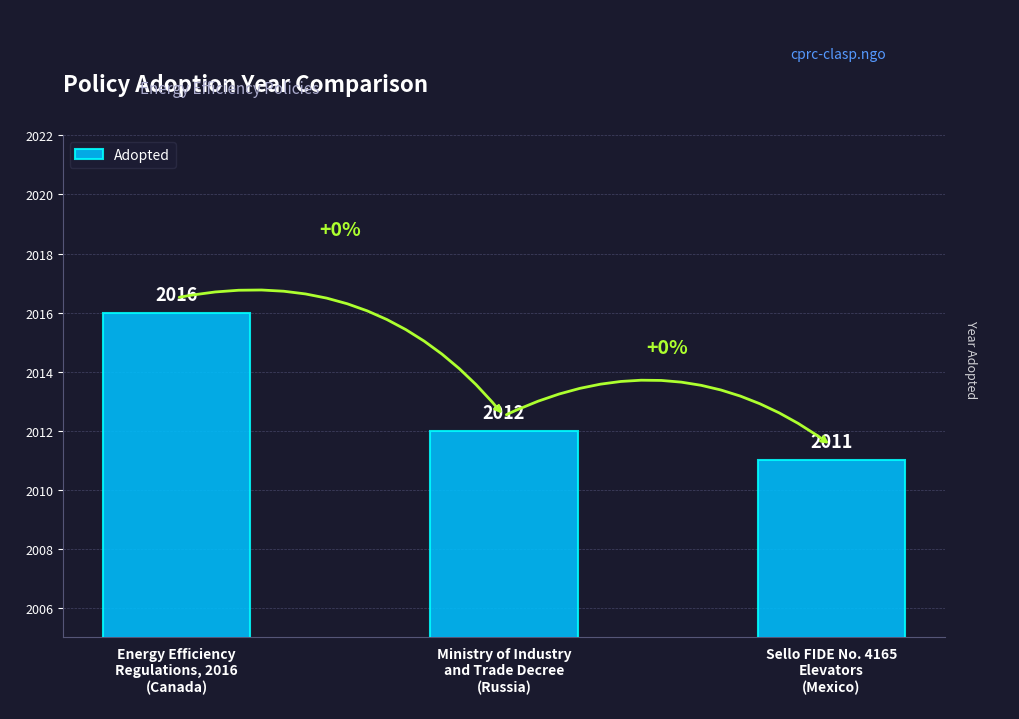

How many data points are less than 2012?

1